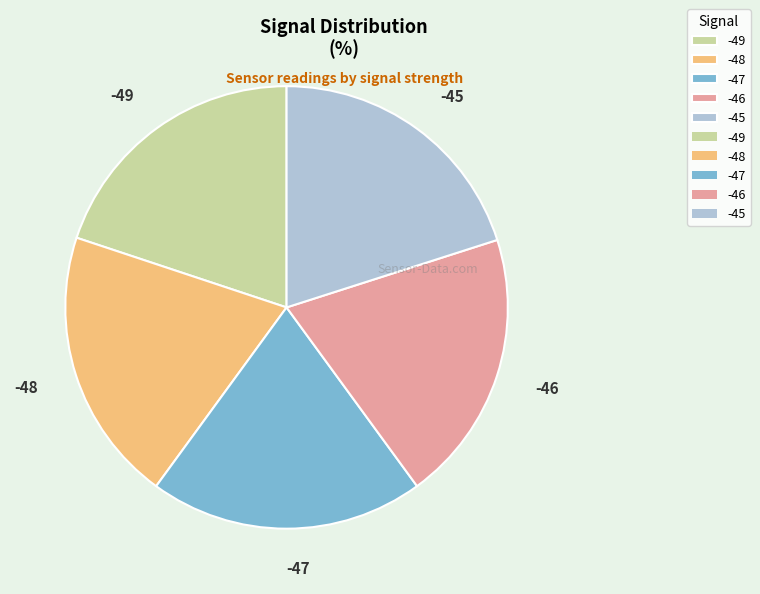

Is it true that -48 is 20% of the pie?

True